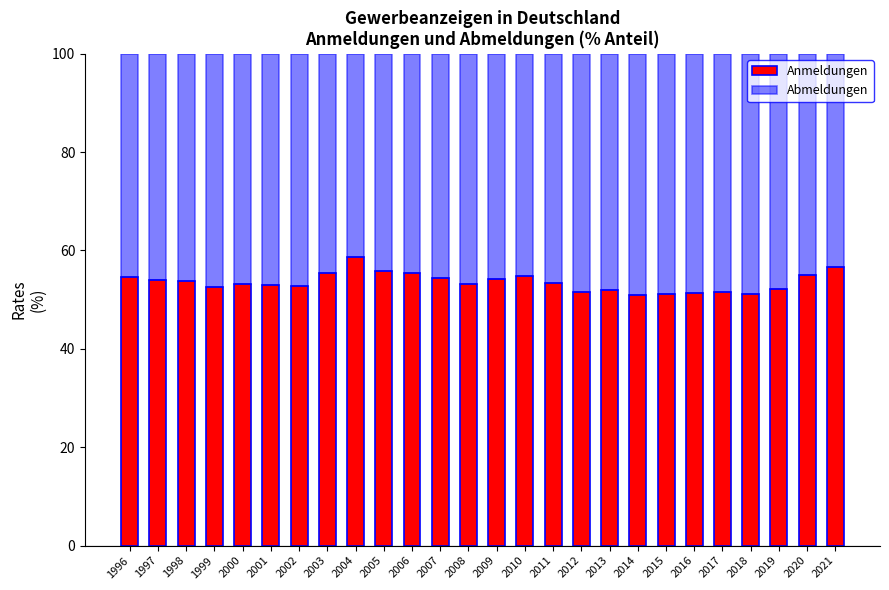

What is the sum of all Anmeldungen values?

1393.2